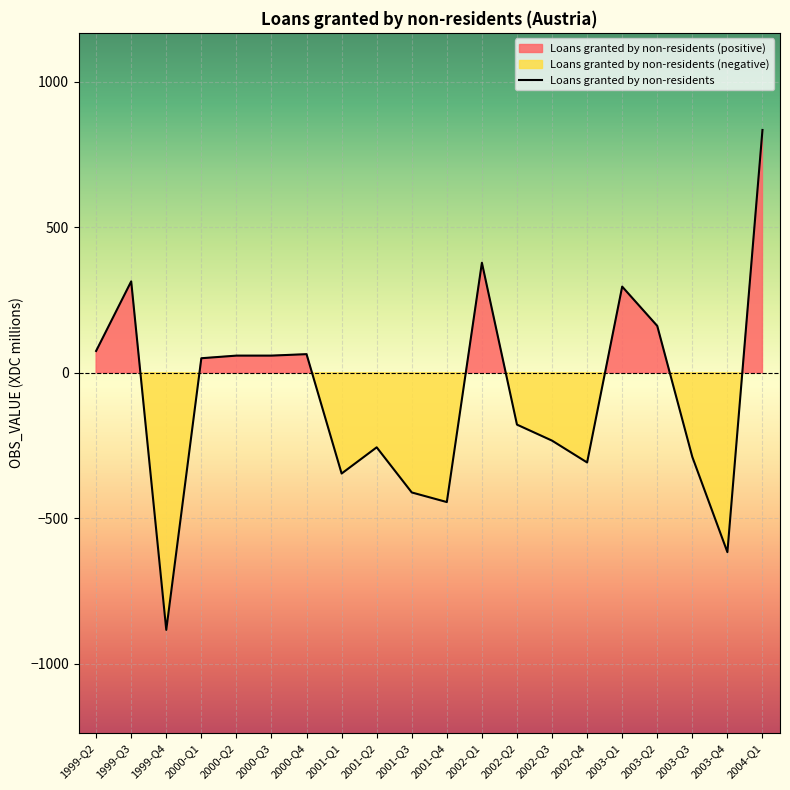

Reading left to right, what are all the values shown in this chart?

75	314	-883	50	59	59	64	-346	-256	-411	-444	378	-178	-233	-308	296	161	-289	-616	834